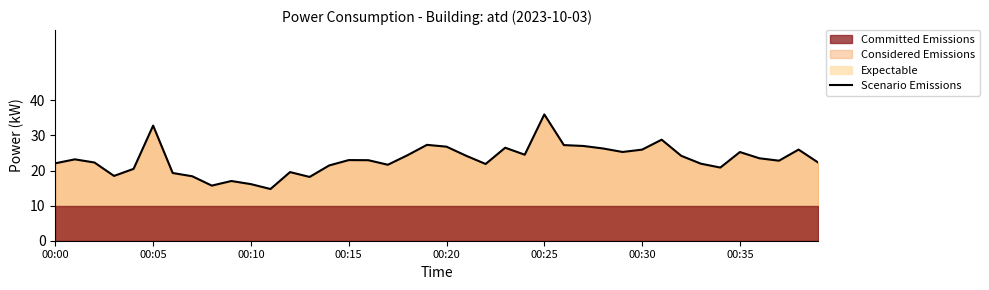

Which category has the highest value in the Scenario Emissions series?

00:25